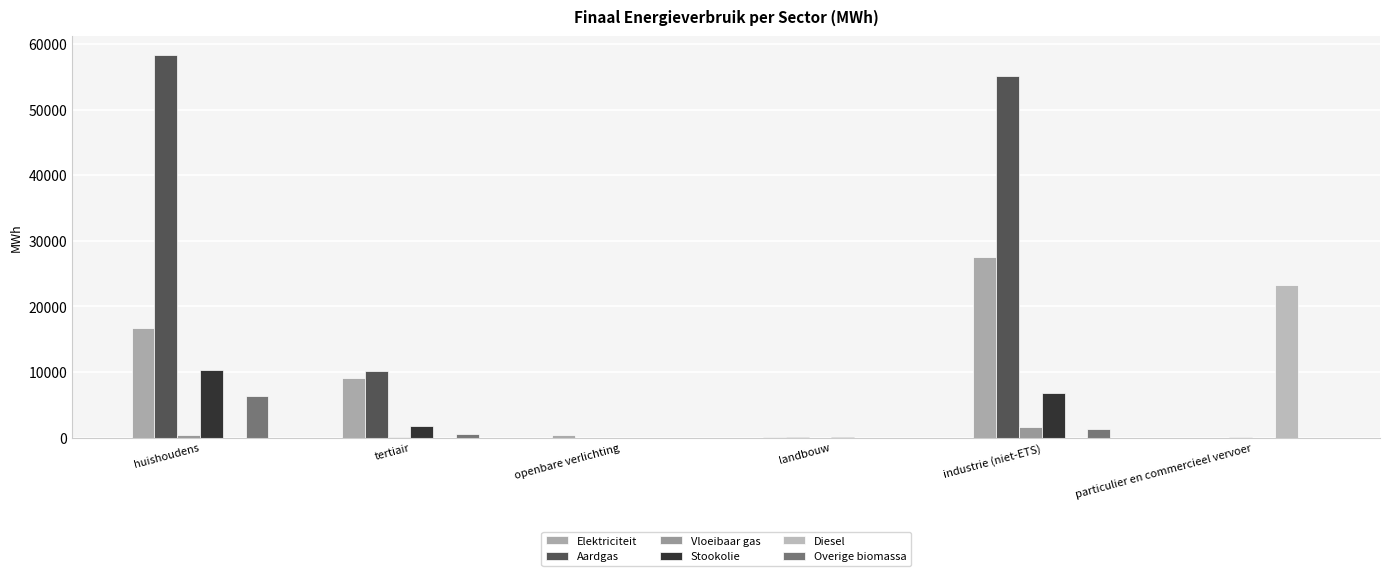

How many data points does each series have?

6